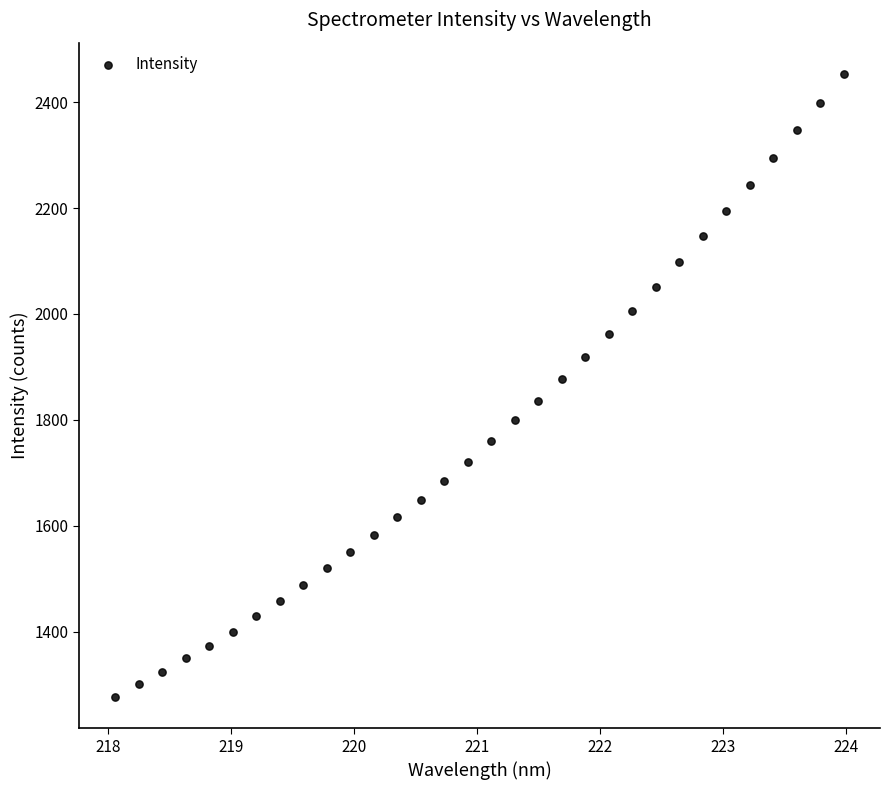

What is the range of Y values (max minus min)?

1177.3